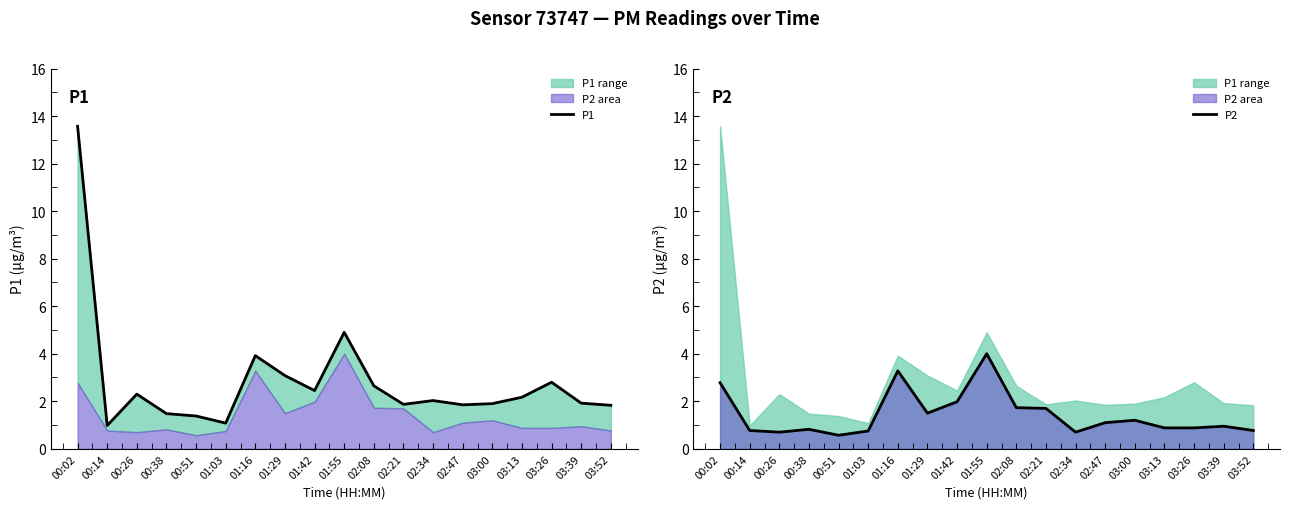

Does the chart display data point markers on the line(s)?

No